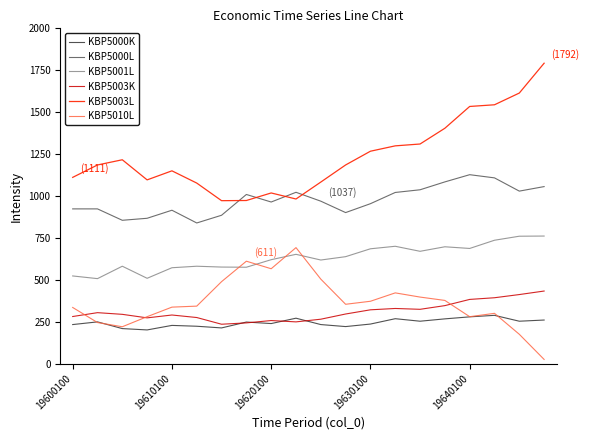

True or false: KBP5003K and KBP5000L cross at least once.

False